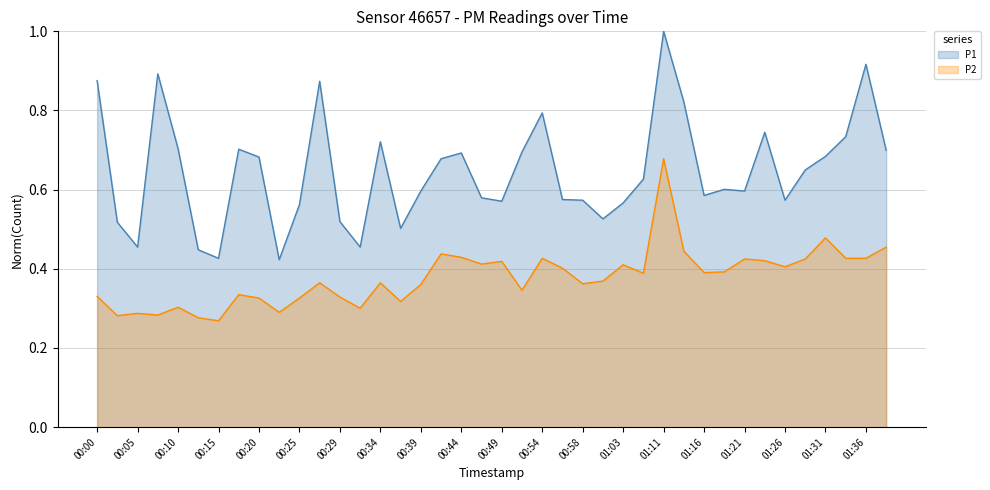

Which series changed the most between 00:08 and 00:54?

P2